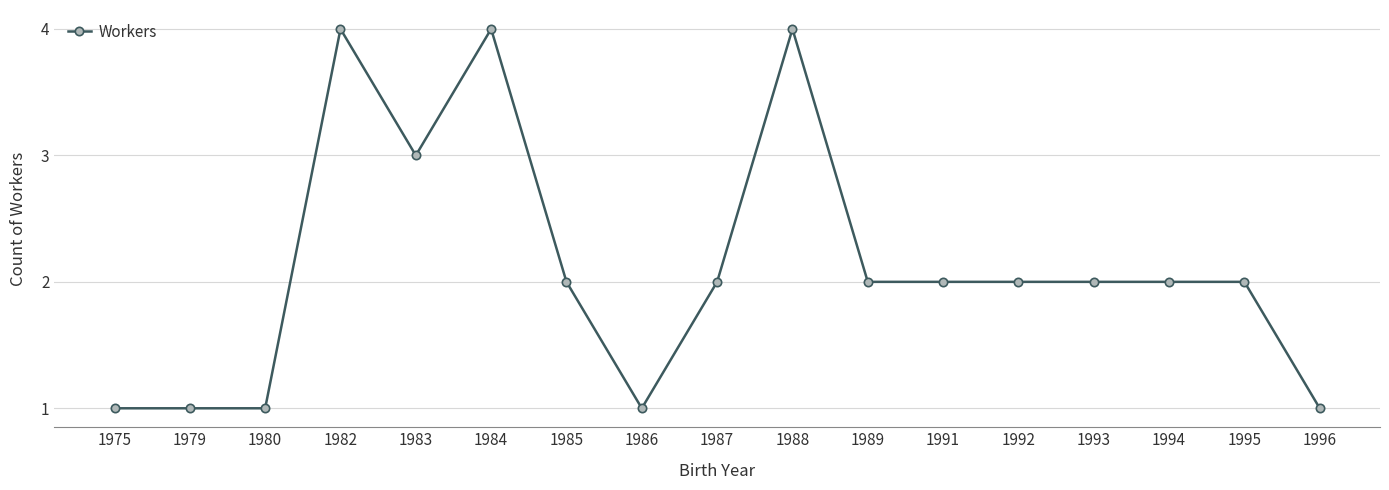

Where does the data first go above 2?

1982